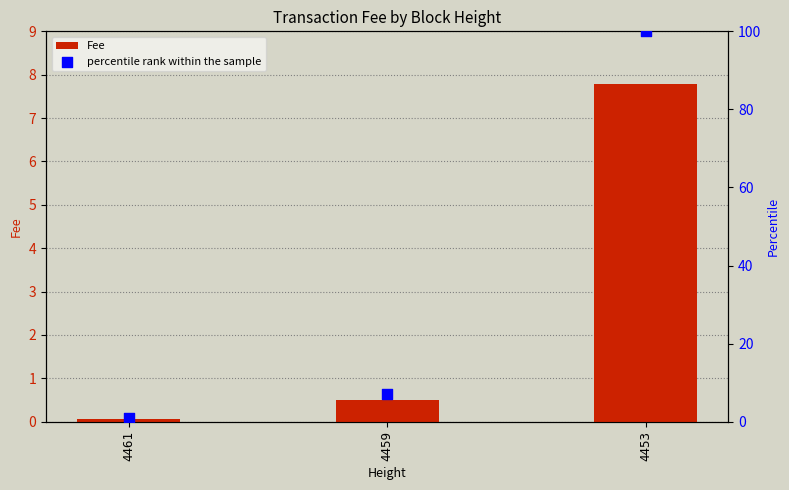

Which series has the largest total across all categories?

percentile rank within the sample